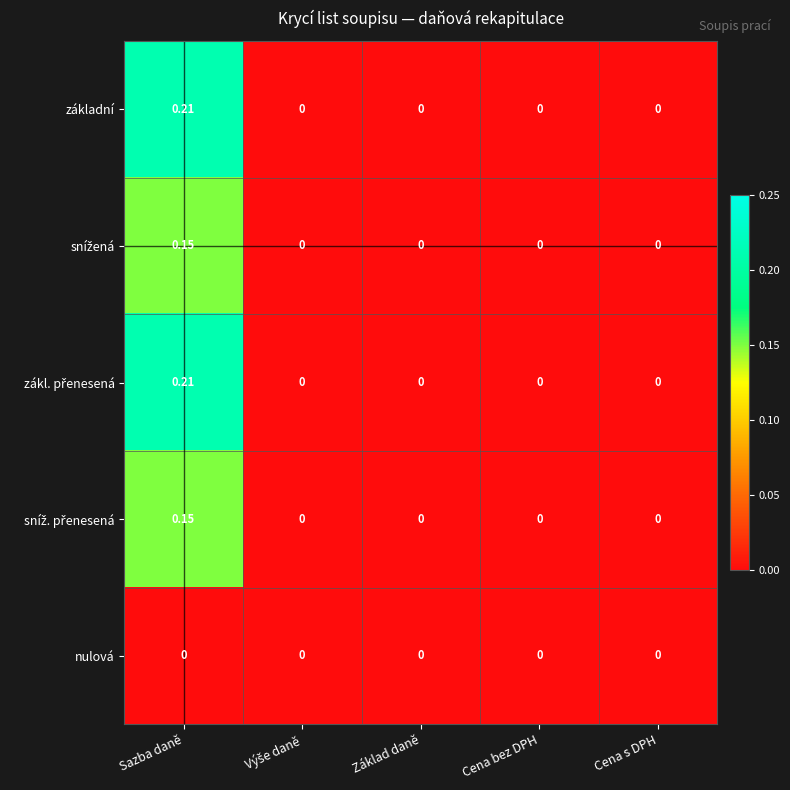

At which category is the sum across all series the highest?

Sazba daně